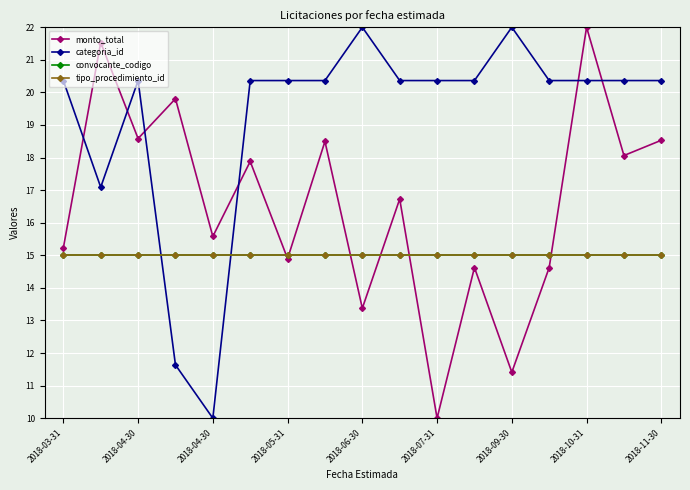

Does the chart have visible grid lines?

Yes